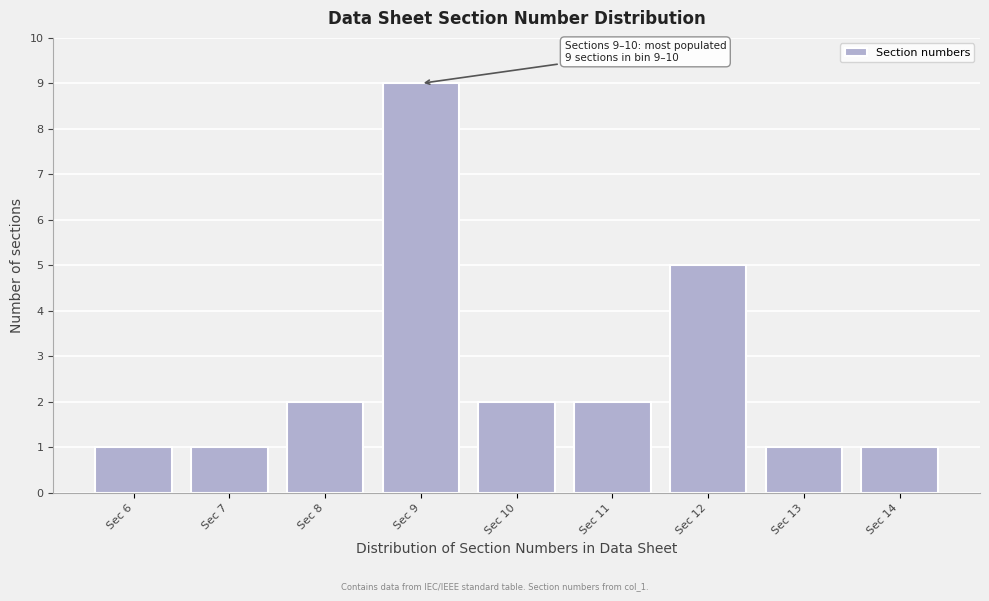

Reading left to right, transcribe all the data shown in this chart.

1	1	2	9	2	2	5	1	1